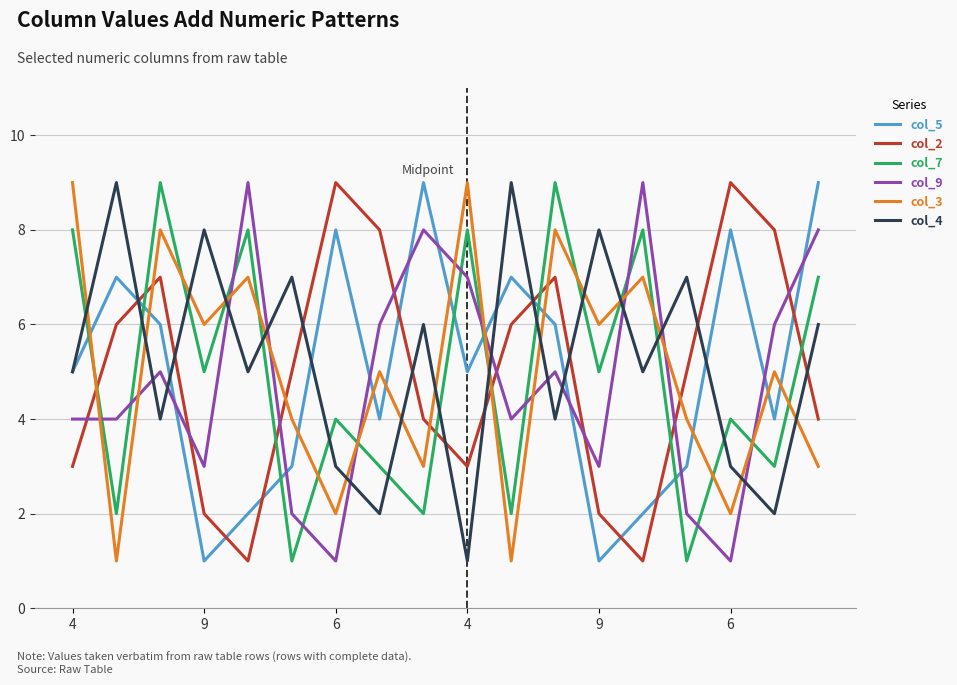

After their last crossing, which series has the higher values: col_3 or col_7?

col_7